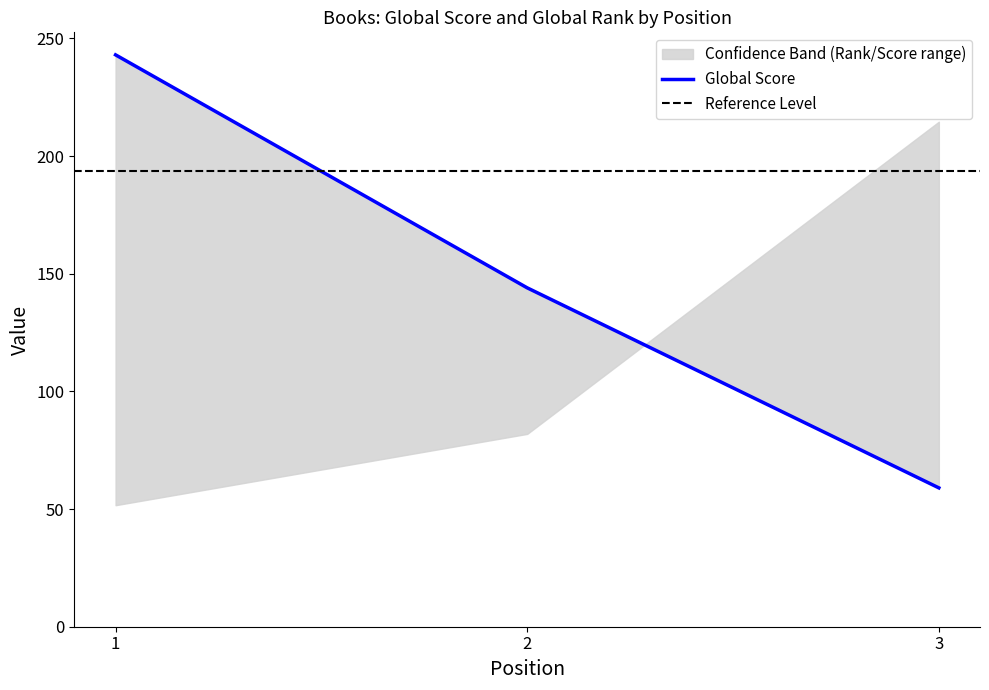

Is it true that the value at 1 is 243?

True